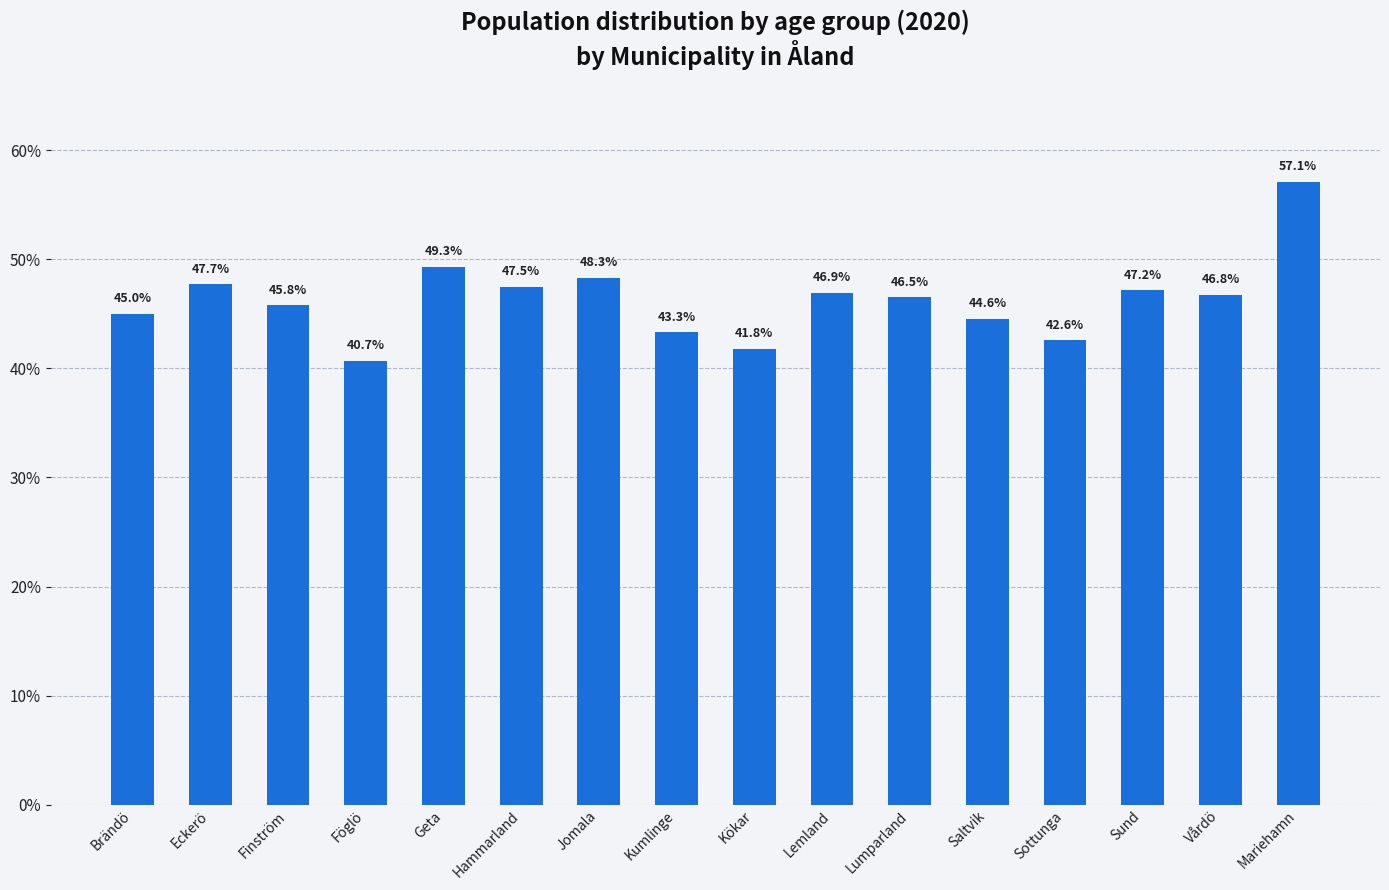

What is the sum of all values?

741.0